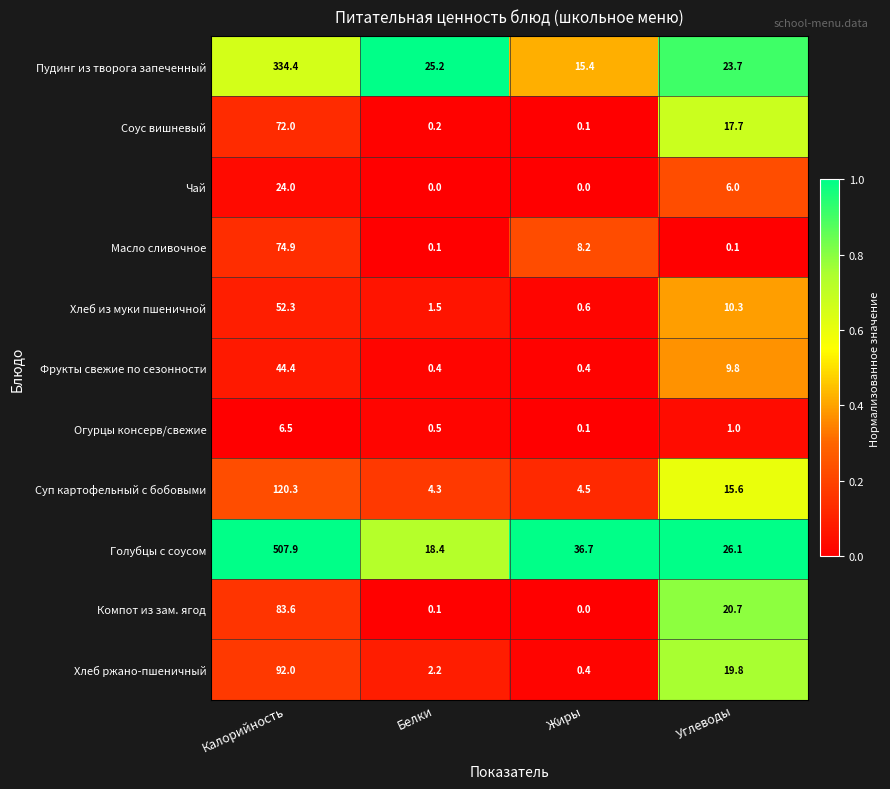

Between Жиры and Углеводы, which series saw the biggest shift?

Компот из зам. ягод